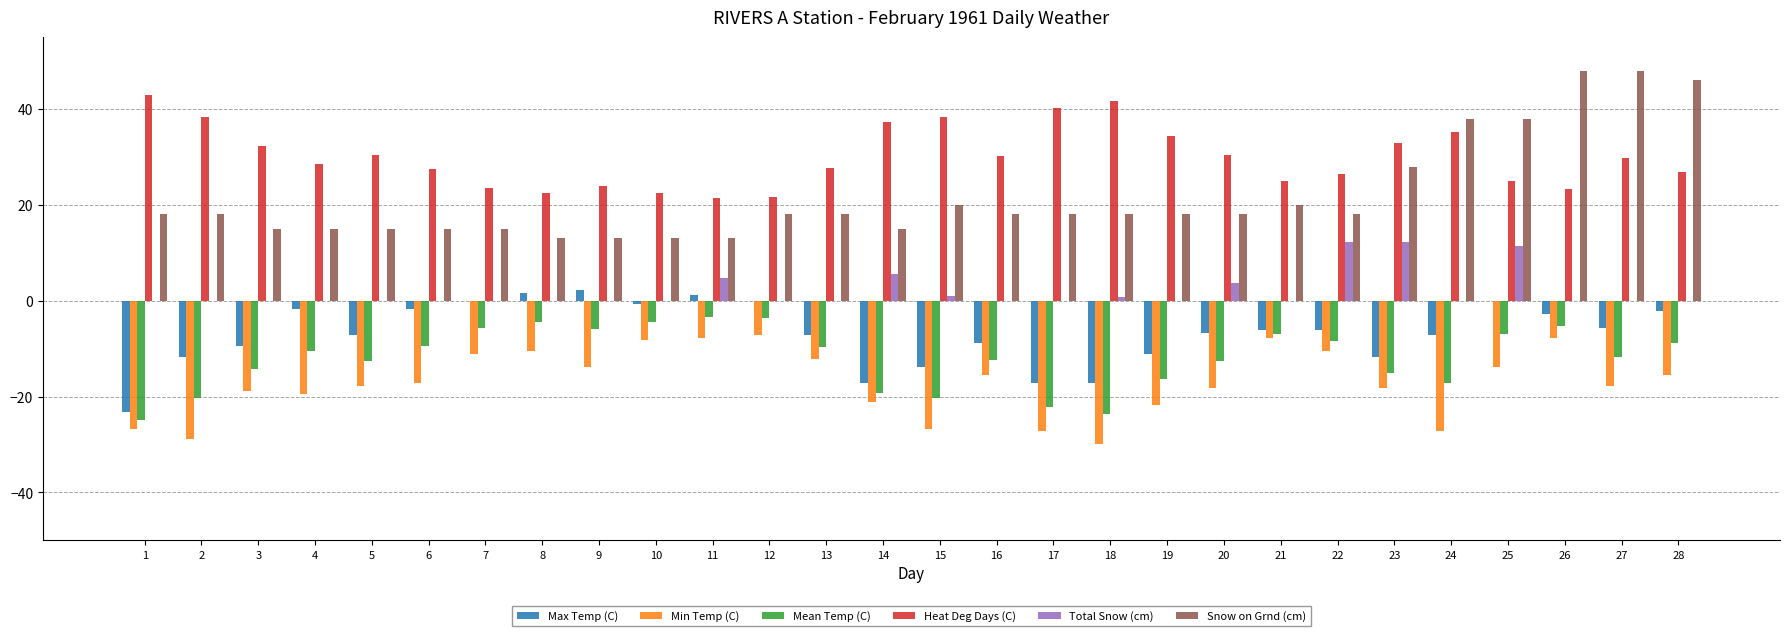

Which series has the largest total across all categories?

Heat Deg Days (C)